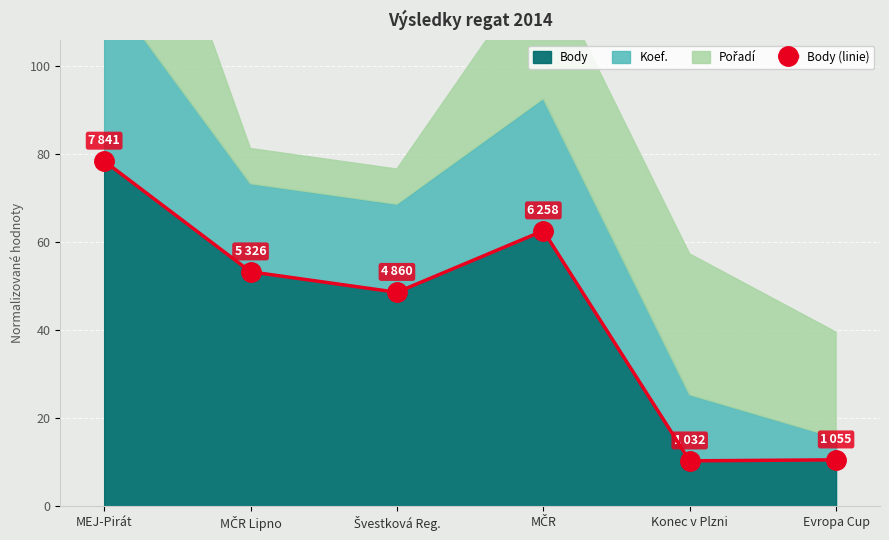

Where is the first local maximum?

MČR